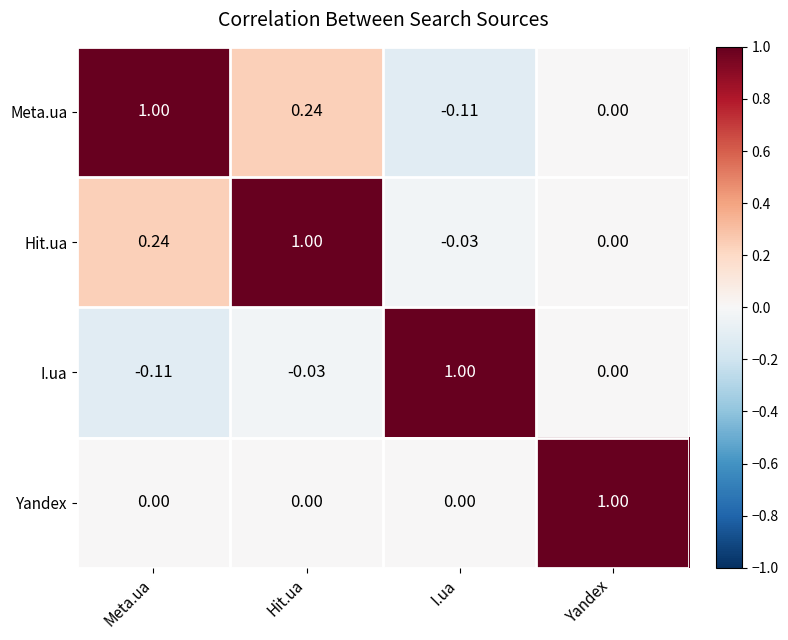

List the series in order of their overall mean, lowest first.

I.ua, Yandex, Meta.ua, Hit.ua